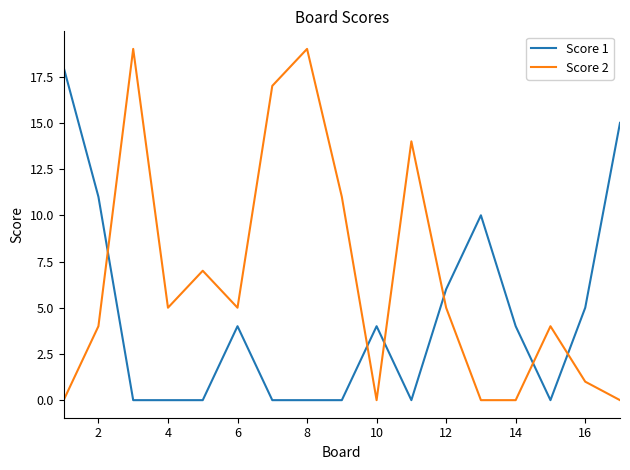

Rank the series by their maximum value, from highest to lowest.

Score 2, Score 1